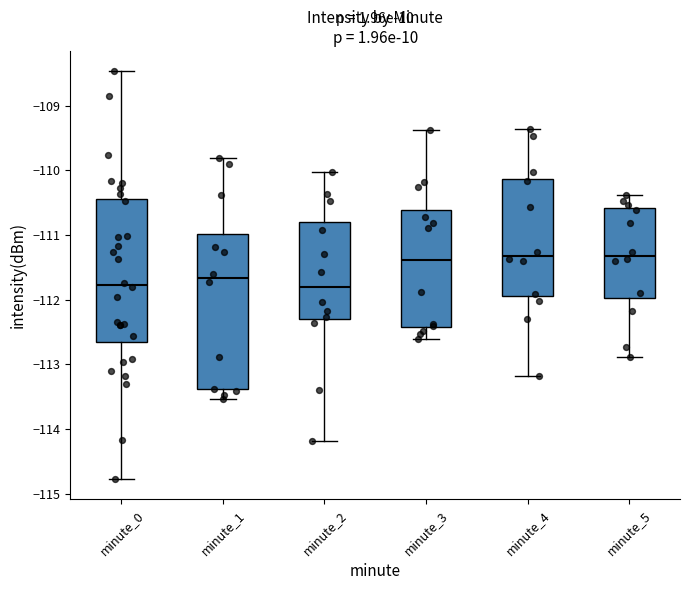

Reading left to right, transcribe this box plot: for each box, give where its median line is, the range the box spans, and where its two whiskers end, as read against the y-axis. The values are not printed on the chart, so give them approximately, as read against the axis.

minute_0: median -111.8, box -112.7 to -110.4, whiskers -114.8 to -108.5
minute_1: median -111.7, box -113.4 to -111.0, whiskers -113.5 to -109.8
minute_2: median -111.8, box -112.3 to -110.8, whiskers -114.2 to -110.0
minute_3: median -111.4, box -112.4 to -110.6, whiskers -112.6 to -109.4
minute_4: median -111.3, box -111.9 to -110.1, whiskers -113.2 to -109.4
minute_5: median -111.3, box -112.0 to -110.6, whiskers -112.9 to -110.4